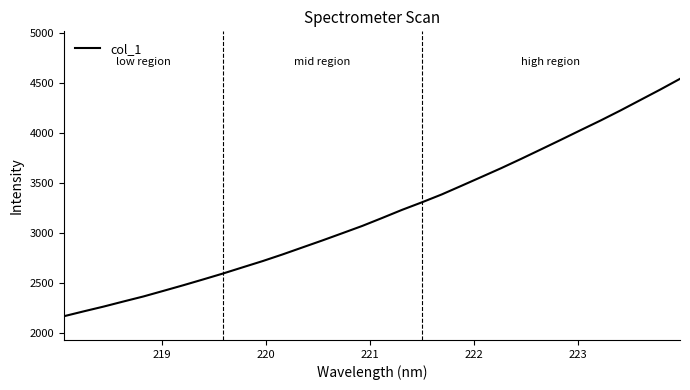

What is the smallest value displayed?

2170.1